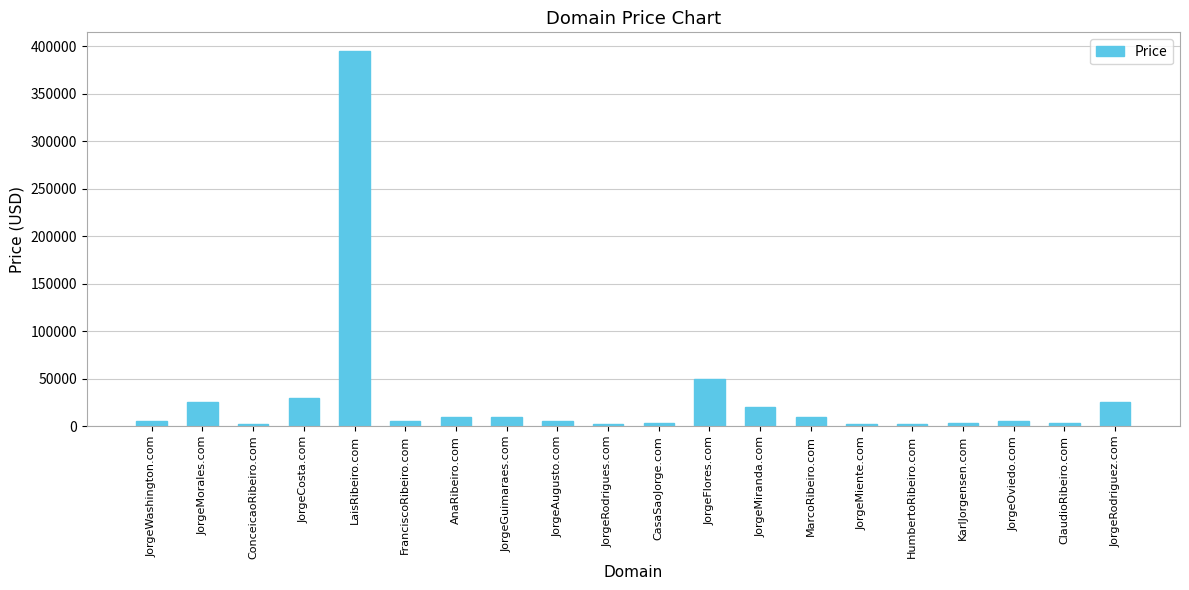

The value at JorgeMorales.com is 44666. True or false?

False